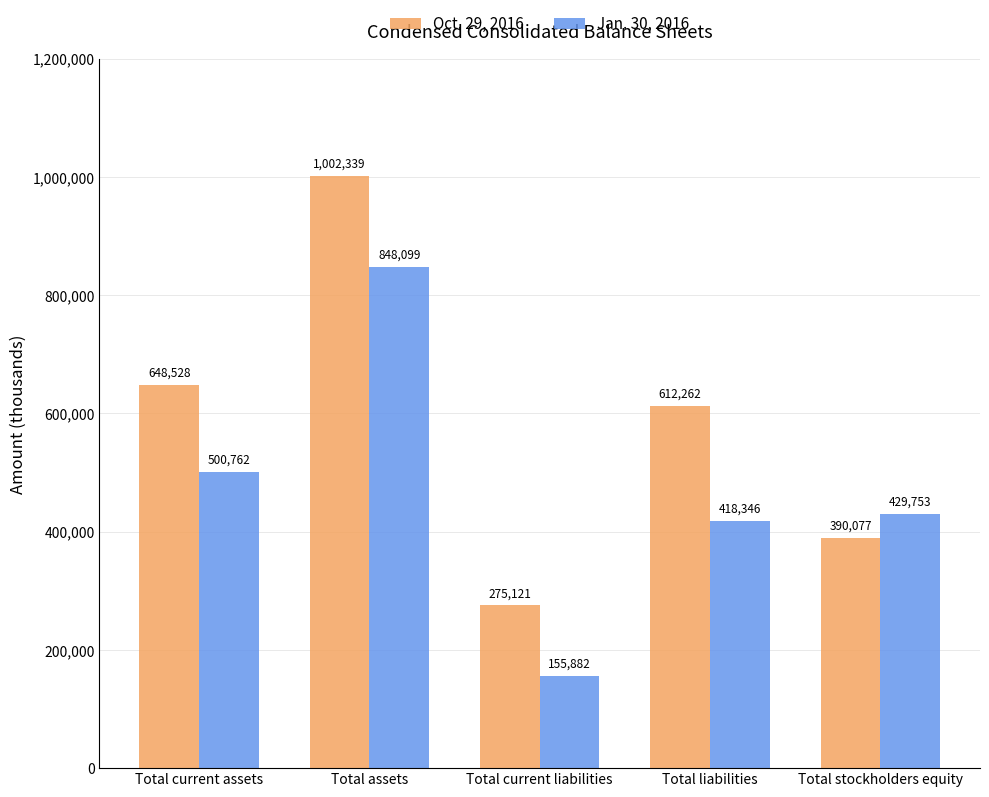

At which label does Oct. 29, 2016 reach its peak?

Total assets